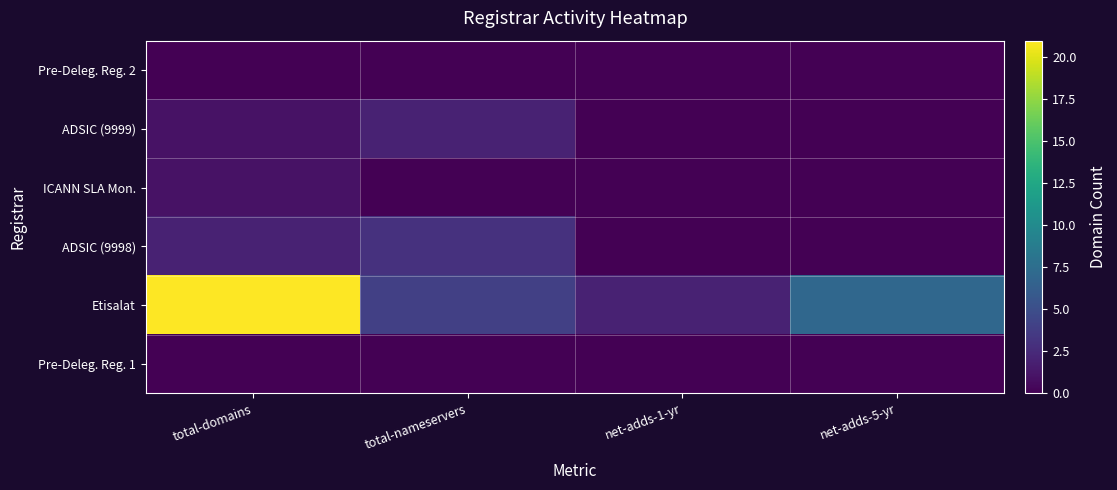

Reading left to right, extract all data points from this chart.

Pre-Deleg. Reg. 2: total-domains=0	total-nameservers=0	net-adds-1-yr=0	net-adds-5-yr=0
ADSIC (9999): total-domains=1	total-nameservers=2	net-adds-1-yr=0	net-adds-5-yr=0
ICANN SLA Mon.: total-domains=1	total-nameservers=0	net-adds-1-yr=0	net-adds-5-yr=0
ADSIC (9998): total-domains=2	total-nameservers=3	net-adds-1-yr=0	net-adds-5-yr=0
Etisalat: total-domains=21	total-nameservers=4	net-adds-1-yr=2	net-adds-5-yr=7
Pre-Deleg. Reg. 1: total-domains=0	total-nameservers=0	net-adds-1-yr=0	net-adds-5-yr=0